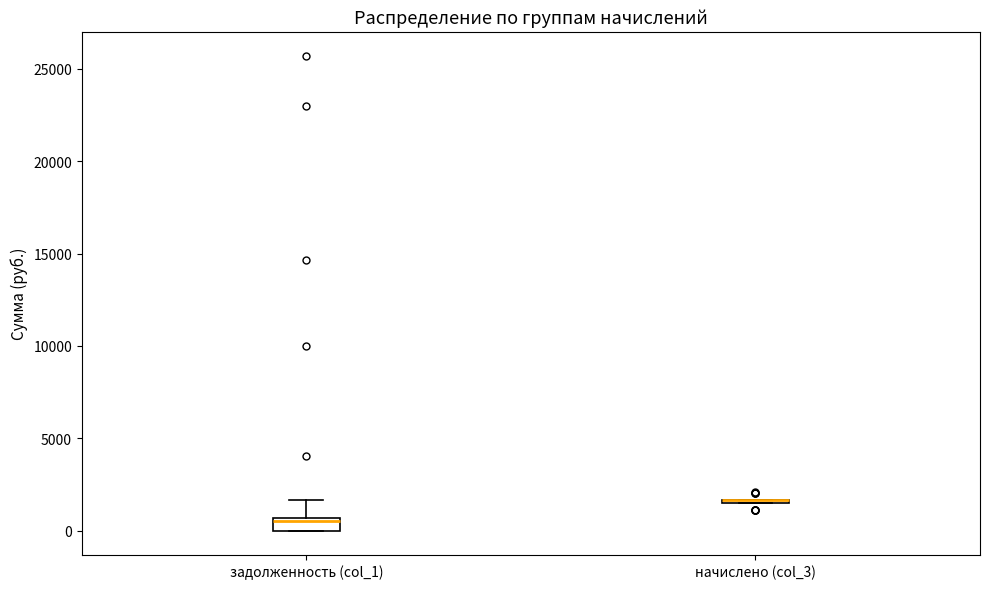

Which box is the tallest, from its lower edge to its upper edge?

задолженность (col_1)